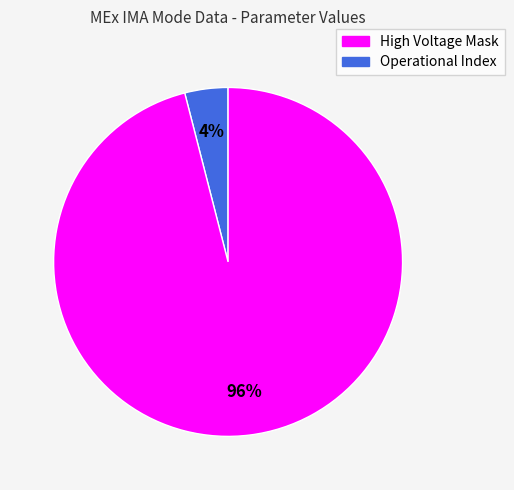

Does any single category account for the majority?

Yes